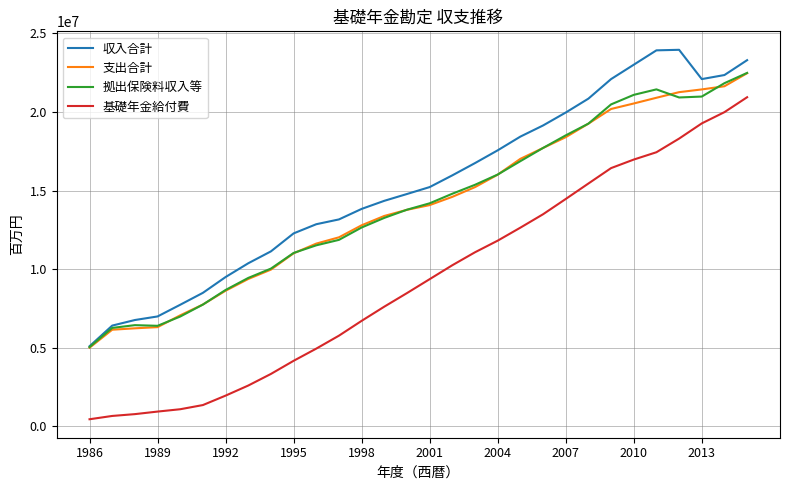

Which series has the widest spread of values?

基礎年金給付費